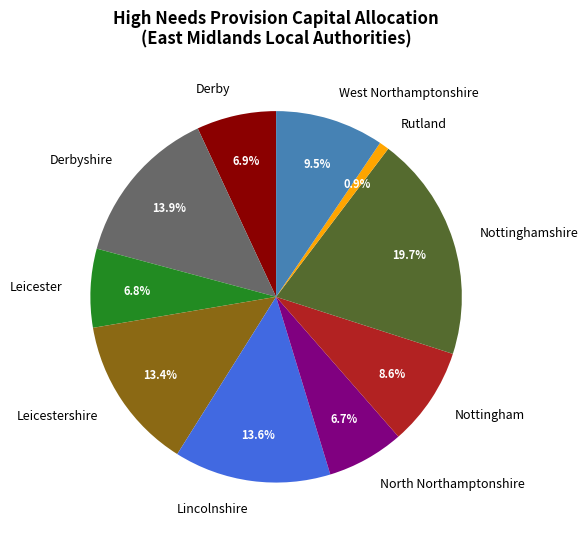

What percentage do Derby and Rutland together represent?

7.8%